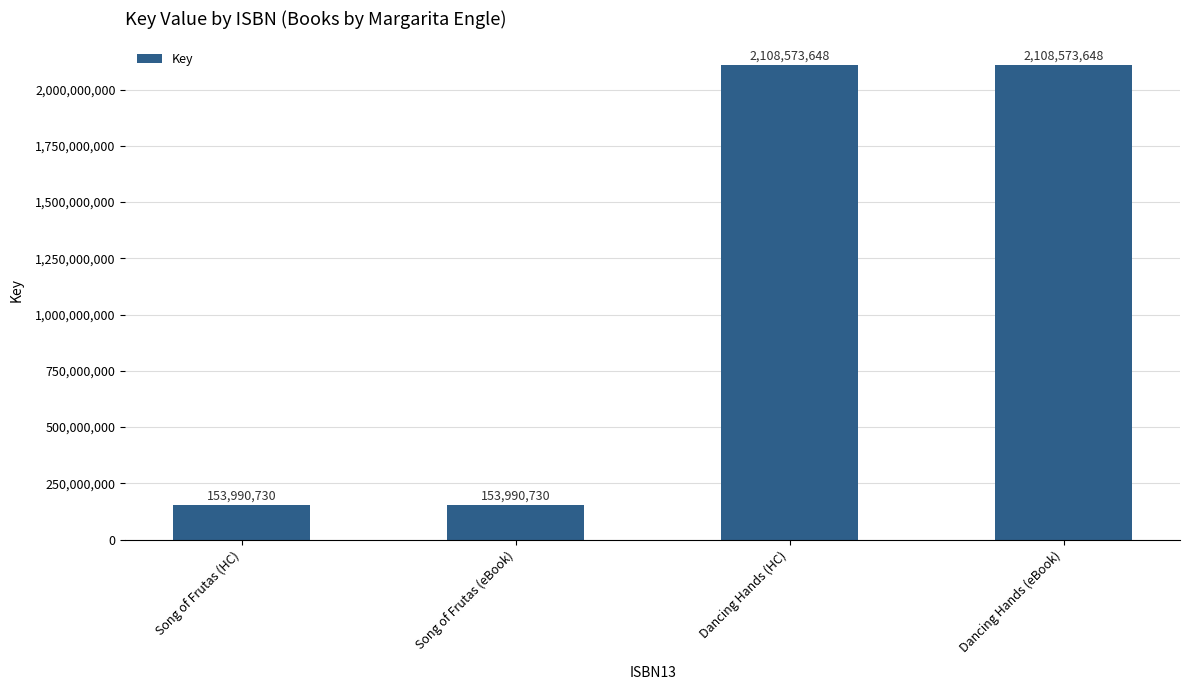

Reading left to right, list all the values displayed in this chart.

Song of Frutas (HC)=153990730	Song of Frutas (eBook)=153990730	Dancing Hands (HC)=2108573648	Dancing Hands (eBook)=2108573648